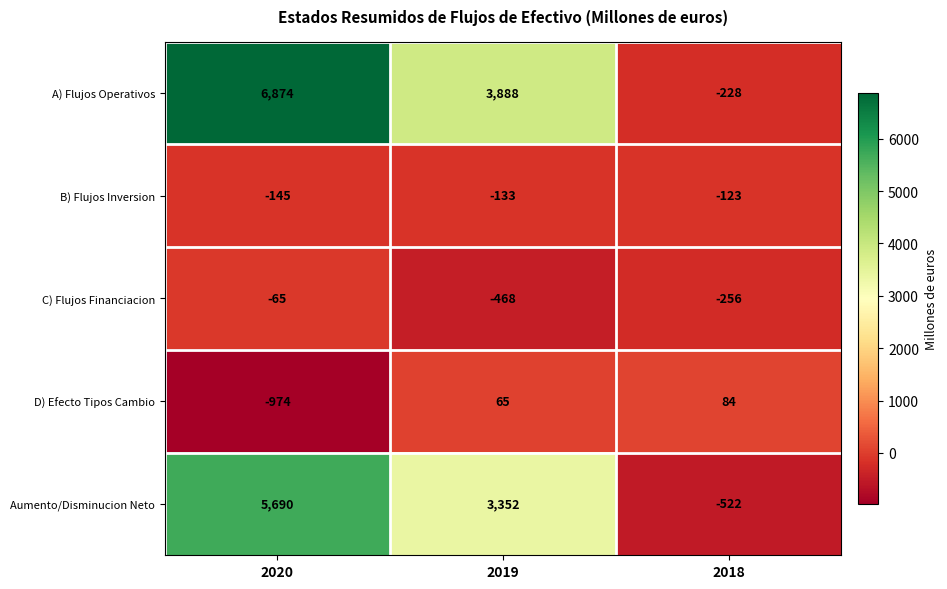

What value does the A) Flujos Operativos series have at 2019?

3888